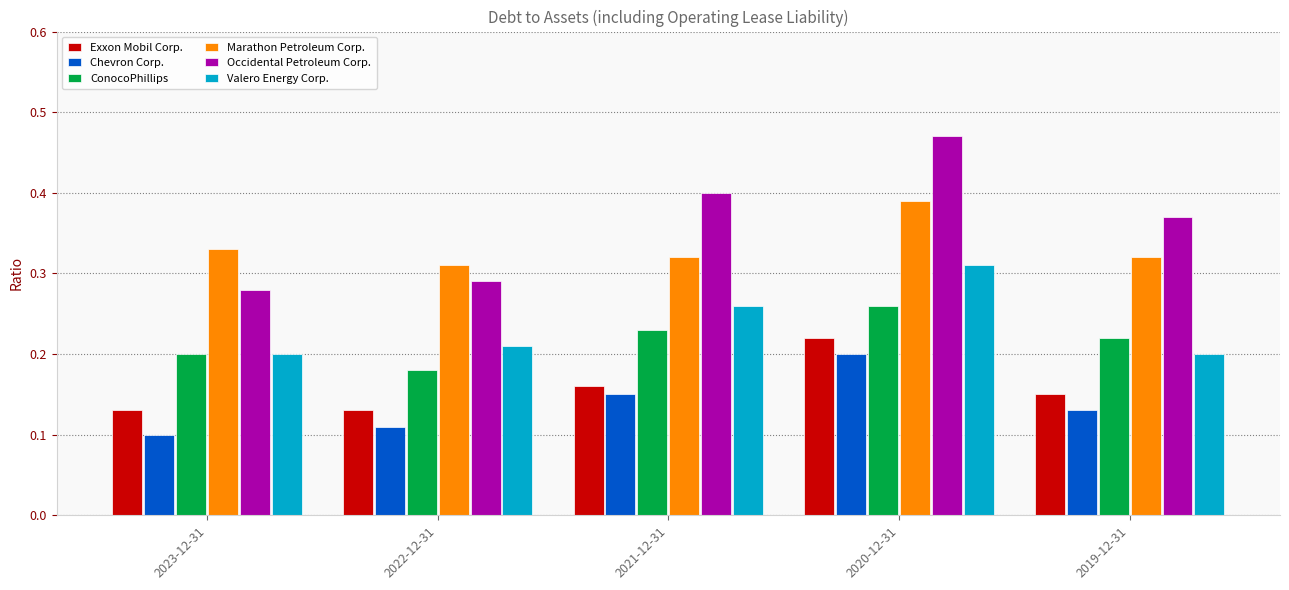

True or false: Valero Energy Corp. has a value of 0.4 at 2021-12-31.

False